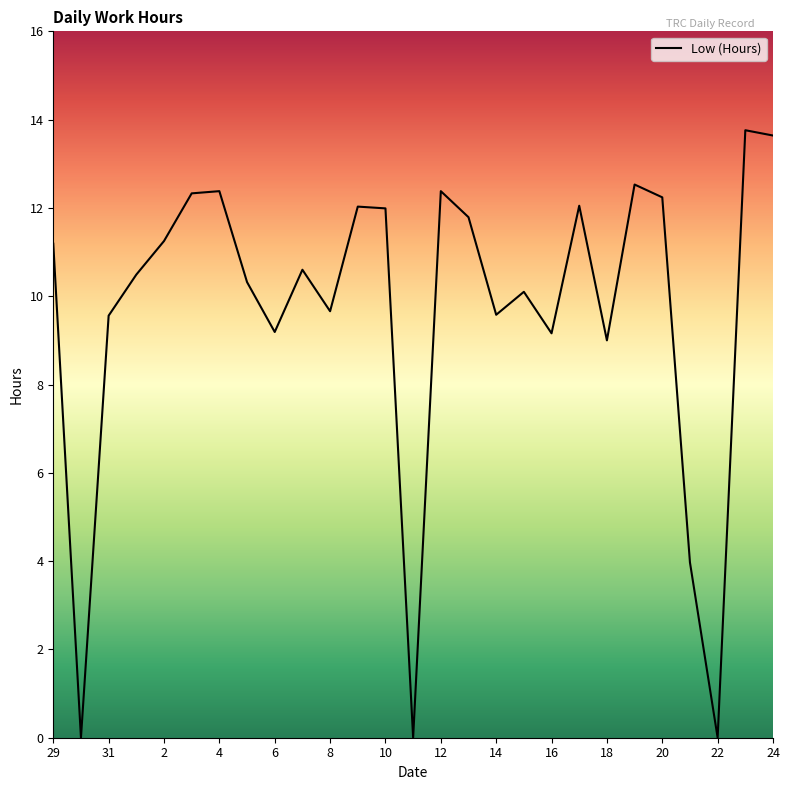

What is the maximum value shown in the chart?

13.8